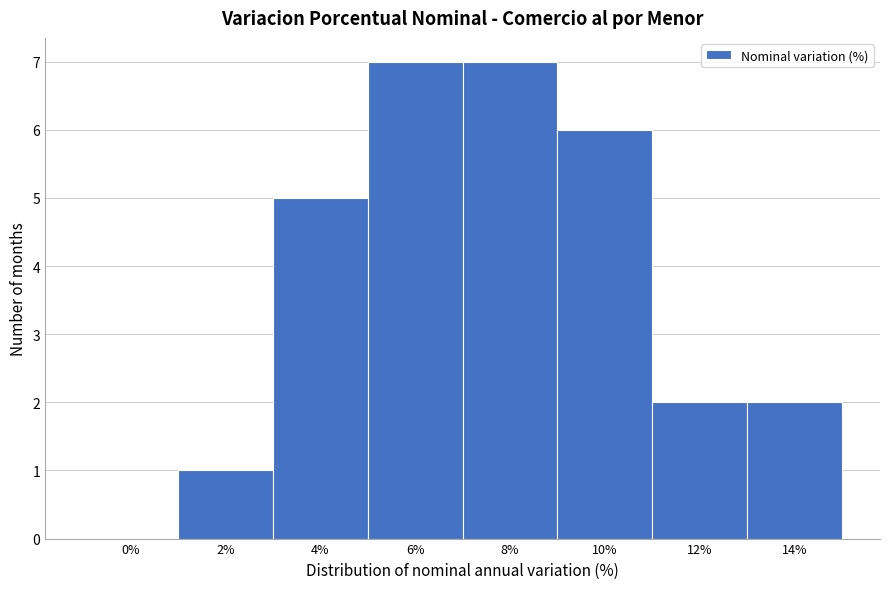

Reading left to right, extract all data points from this chart.

0%=0	2%=1	4%=5	6%=7	8%=7	10%=6	12%=2	14%=2